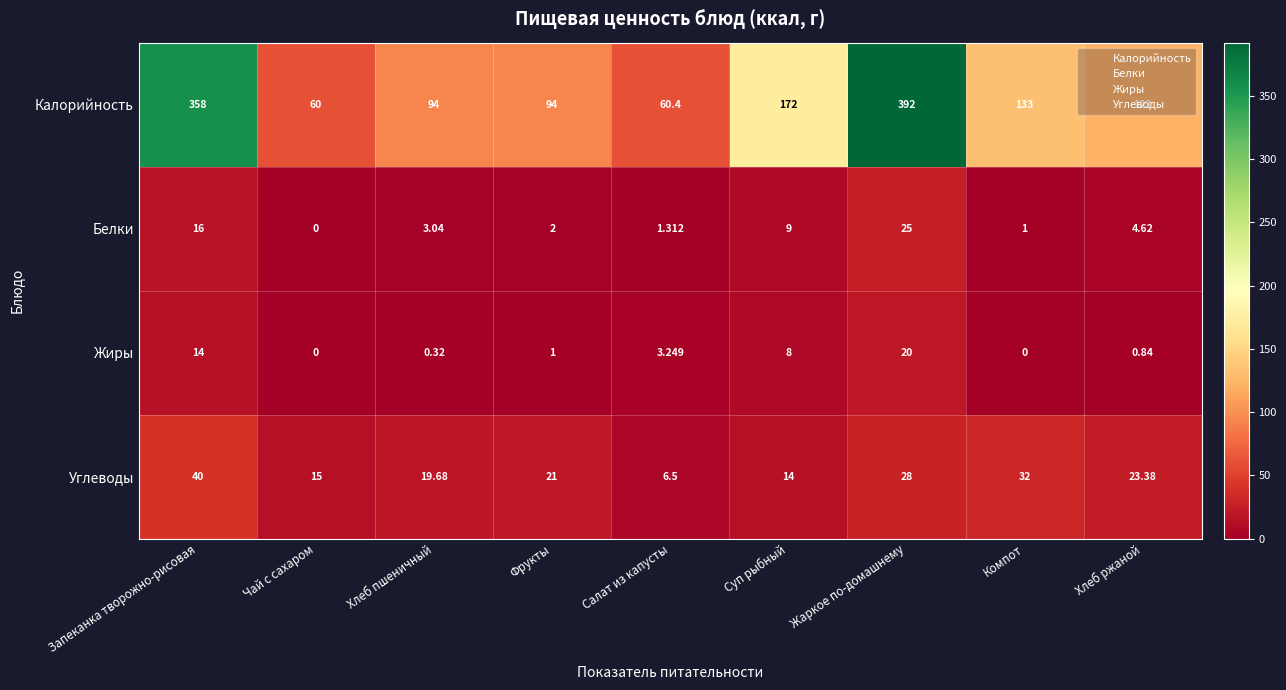

At how many categories does at least one series exceed 114?

5